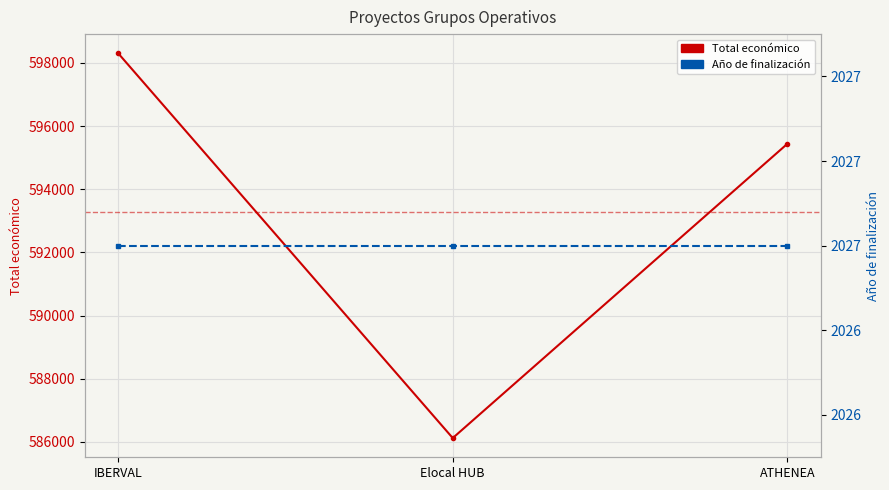

Read the Año de finalización value at IBERVAL.

2027